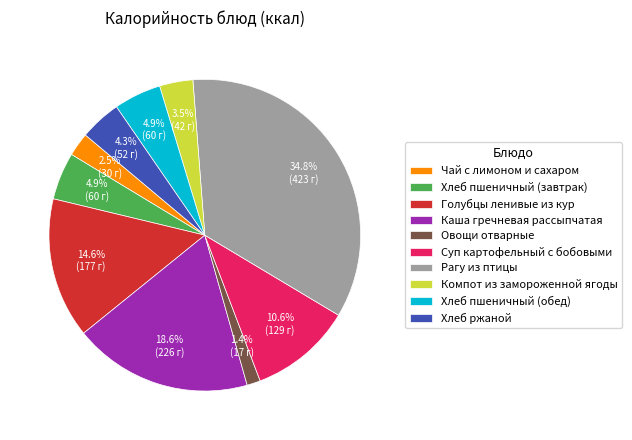

To the nearest percent, what portion does Каша гречневая рассыпчатая represent?

19%